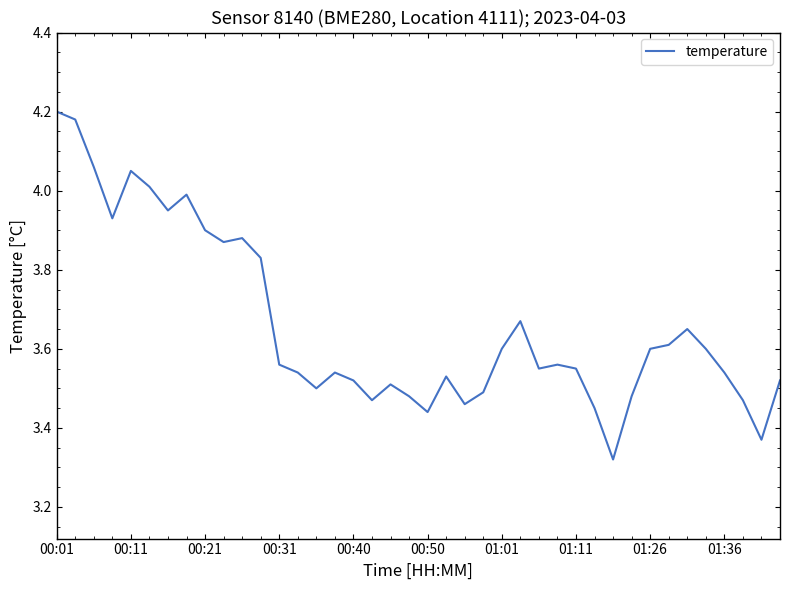

Reading left to right, extract all data points from this chart.

4.2	4.2	4.1	3.9	4.0	4.0	4.0	4.0	3.9	3.9	3.9	3.8	3.6	3.5	3.5	3.5	3.5	3.5	3.5	3.5	3.4	3.5	3.5	3.5	3.6	3.7	3.5	3.6	3.5	3.5	3.3	3.5	3.6	3.6	3.6	3.6	3.5	3.5	3.4	3.5